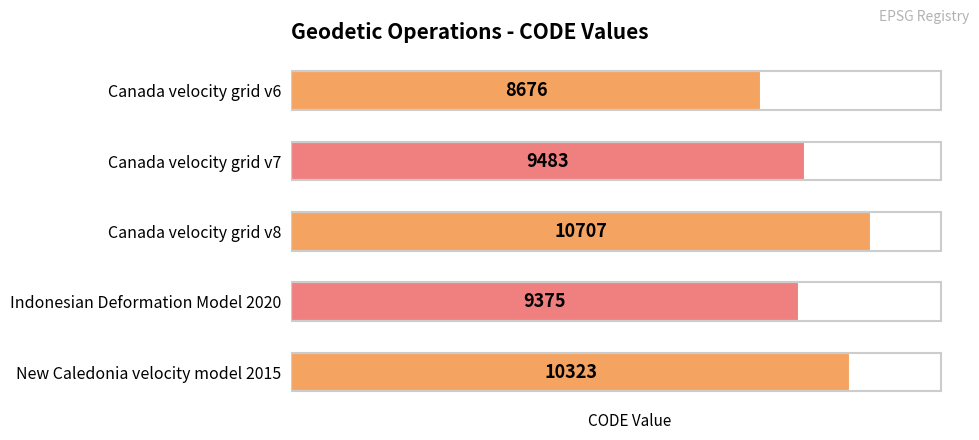

Rank the categories by value from highest to lowest.

Canada velocity grid v8, New Caledonia velocity model 2015, Canada velocity grid v7, Indonesian Deformation Model 2020, Canada velocity grid v6